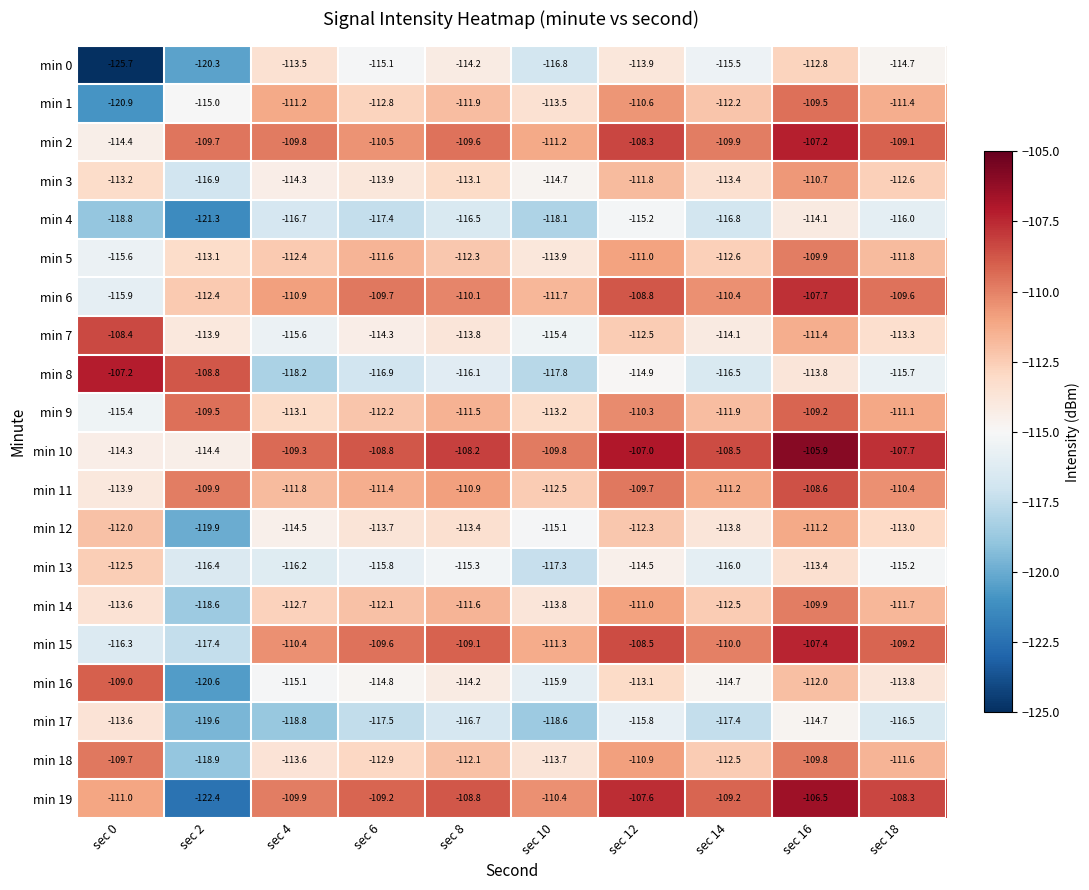

What is the sum of the min 1 values at sec 4 and sec 10?

-224.7